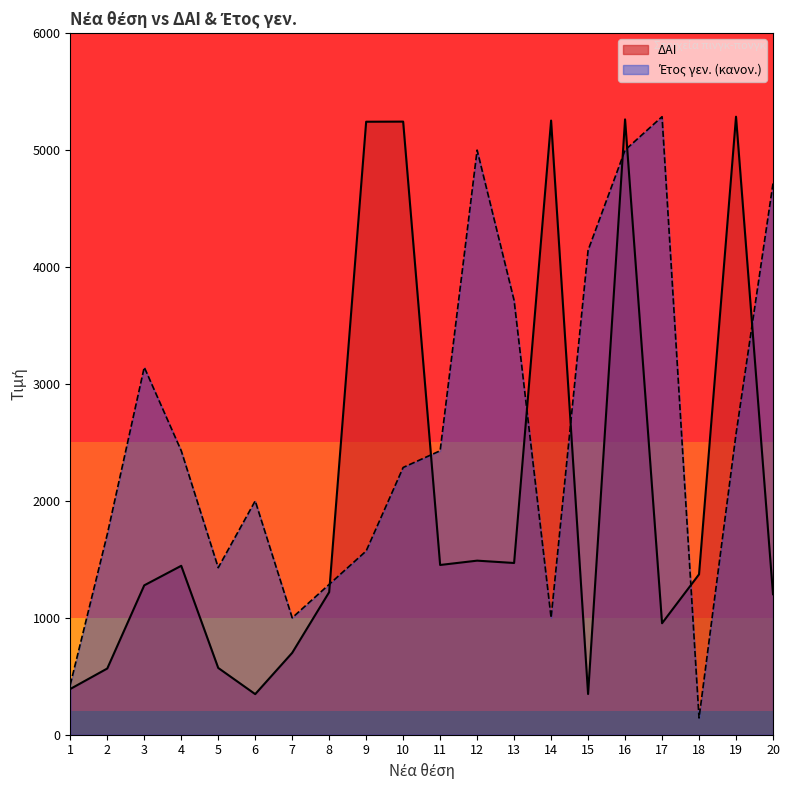

Where do ΔΑΙ and Έτος γεν. first cross each other?

8 and 9